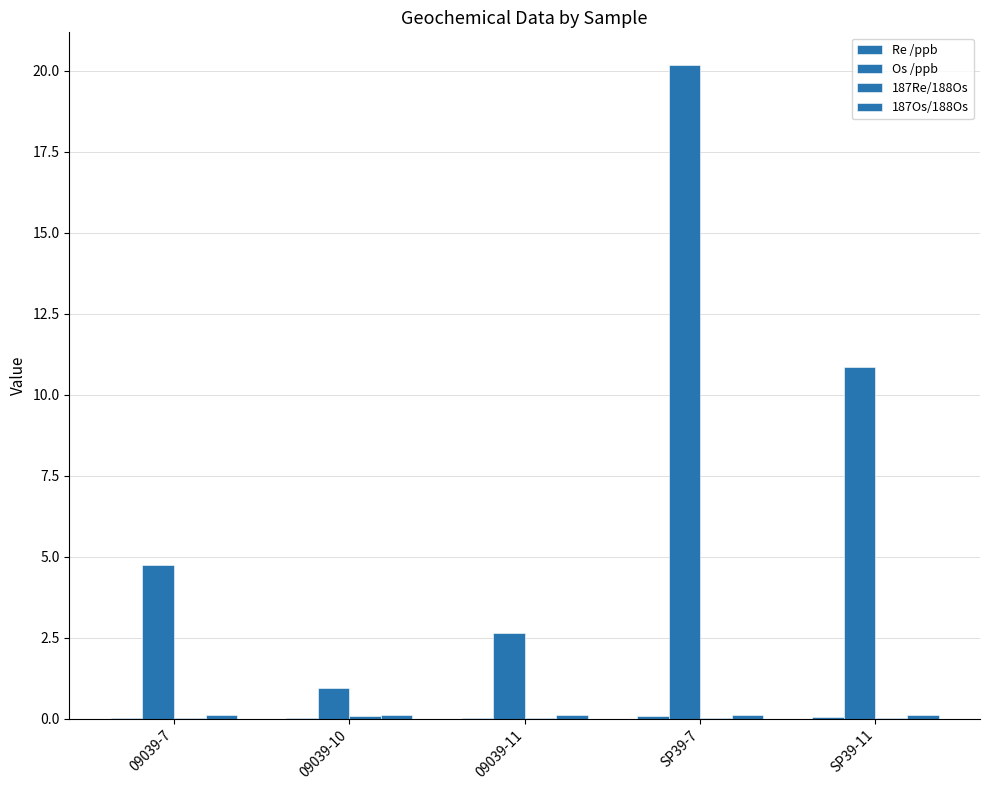

How many categories are shown in the chart?

5